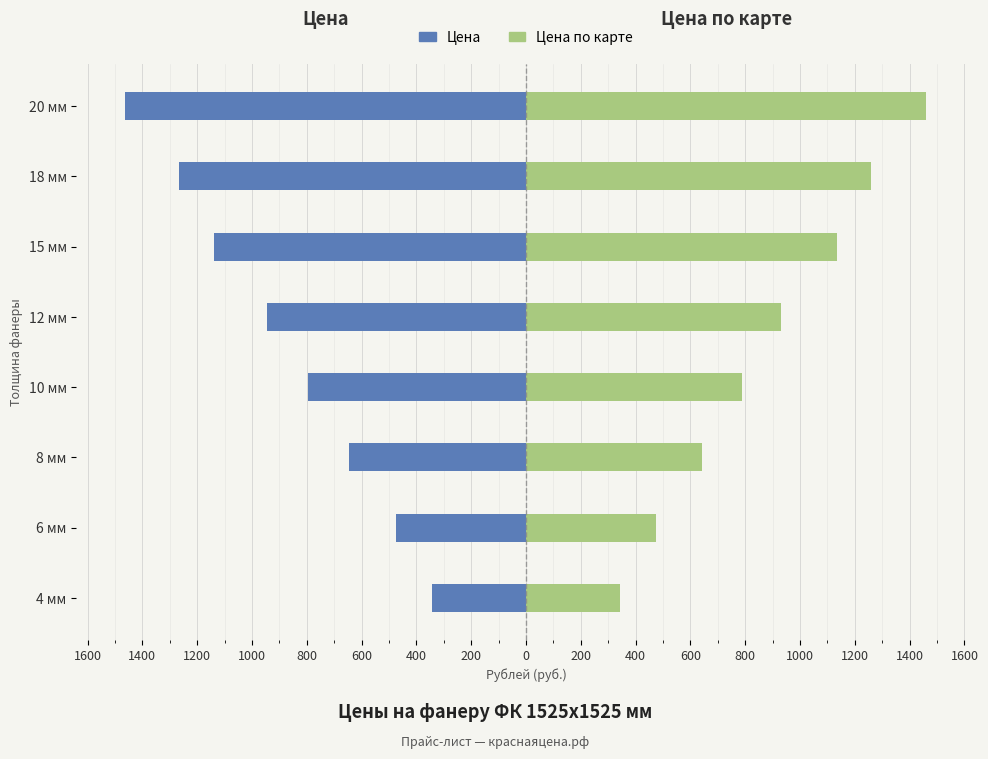

Reading right to left, what are all the values shown in this chart?

Цена: -1465	-1265	-1140	-945	-795	-645	-475	-344
Цена по карте: 1460	1260	1135	930	790	643	473	342